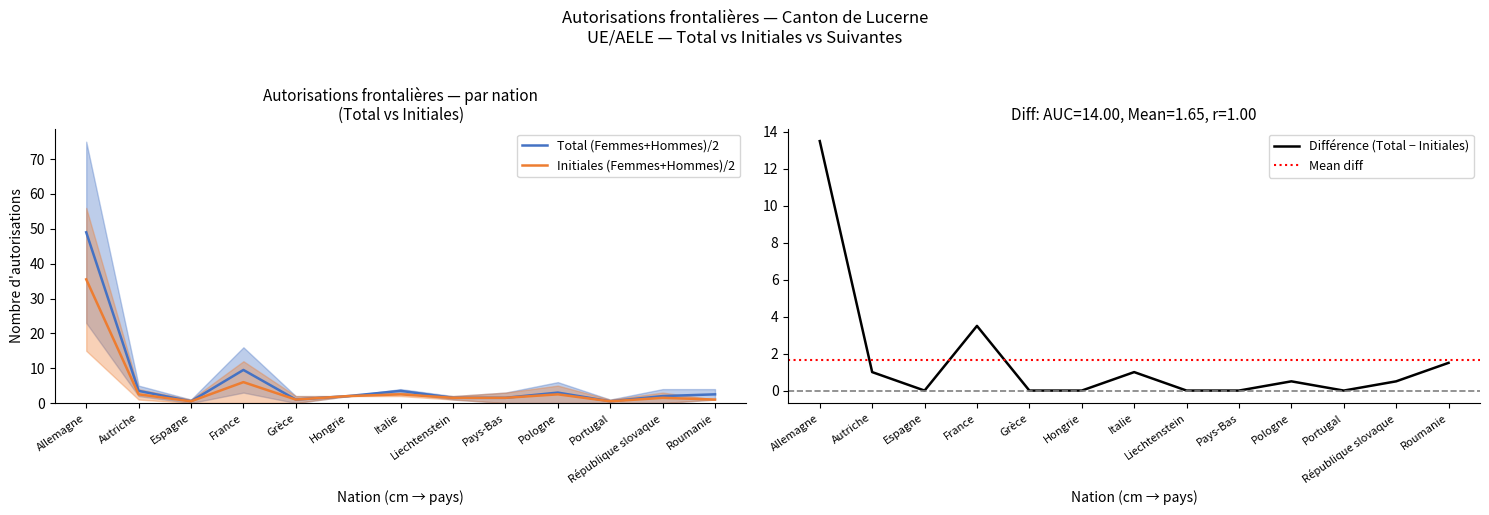

How many interior local valleys does the Autorisations initiales (Hommes) series have?

2